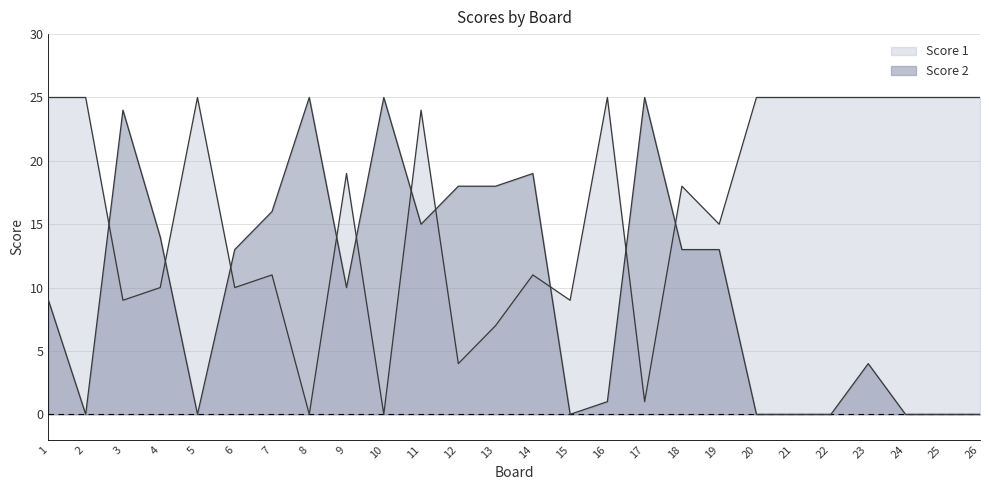

Reading left to right, what are all the values shown in this chart?

Score 1: 25	25	9	10	25	10	11	0	19	0	24	4	7	11	9	25	1	18	15	25	25	25	25	25	25	25
Score 2: 9	0	24	14	0	13	16	25	10	25	15	18	18	19	0	1	25	13	13	0	0	0	4	0	0	0